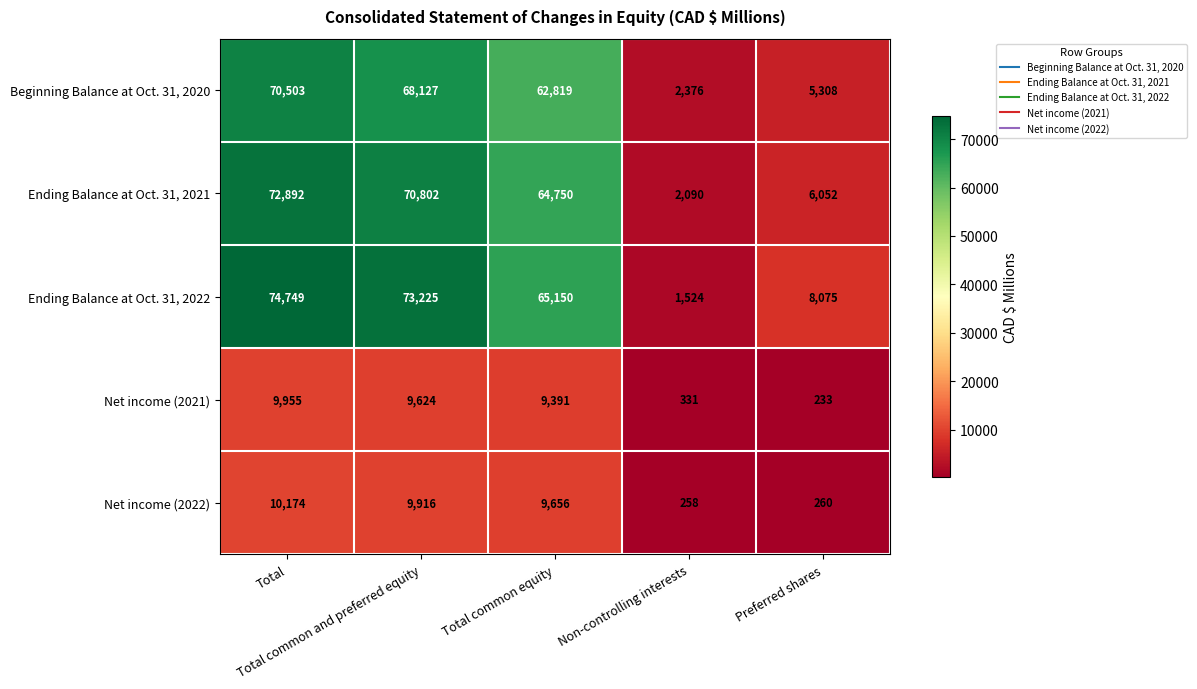

List the series in order of their peak value, lowest first.

Net income (2021), Net income (2022), Beginning Balance at Oct. 31, 2020, Ending Balance at Oct. 31, 2021, Ending Balance at Oct. 31, 2022